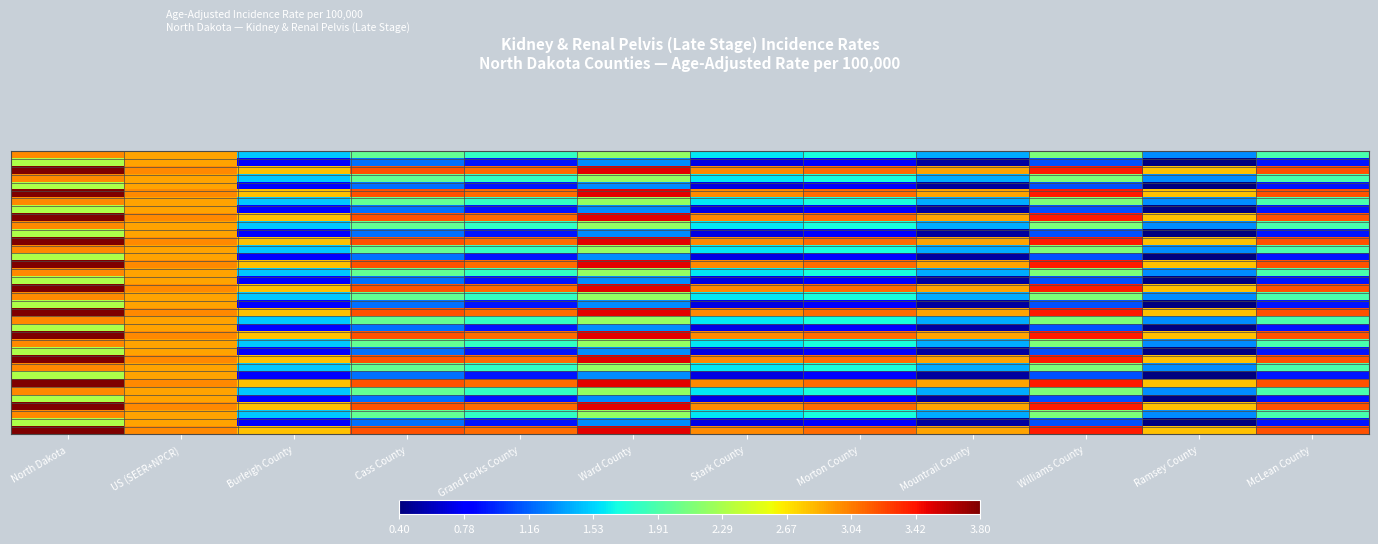

How many categories are shown in the chart?

12